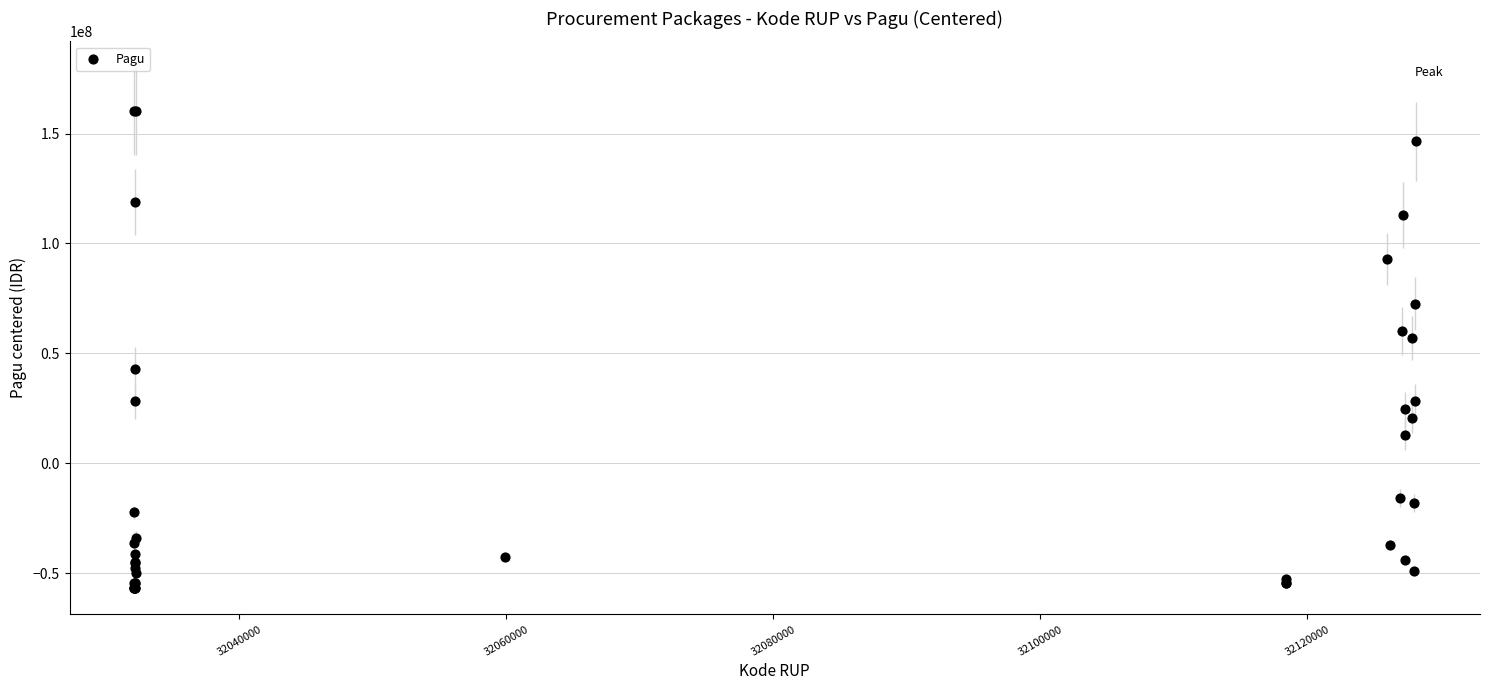

What Y value in the scatter plot is closest to 51665551?

57131551.2